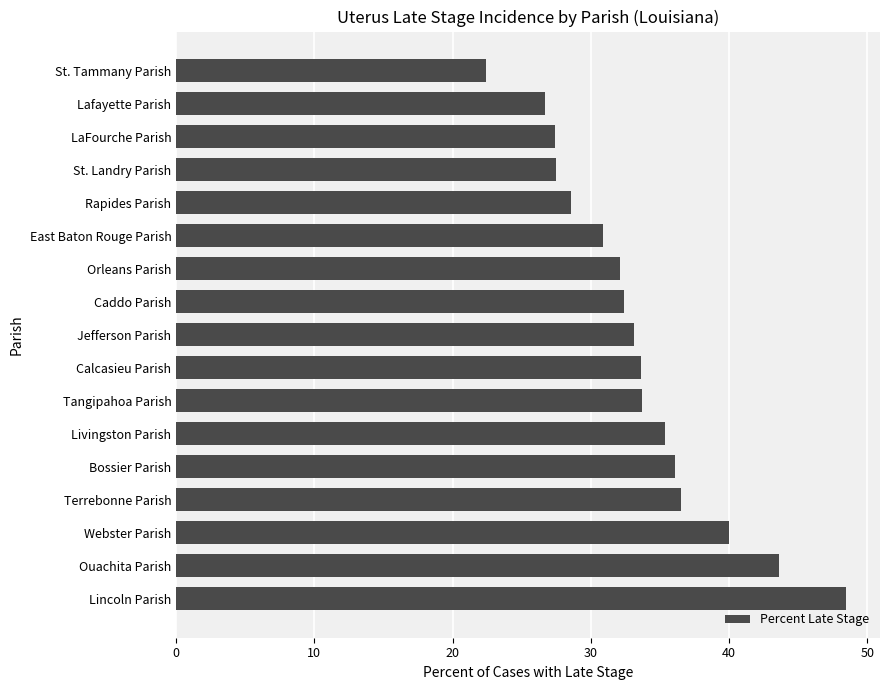

What is the label of the 3rd bar from the bottom?

Webster Parish